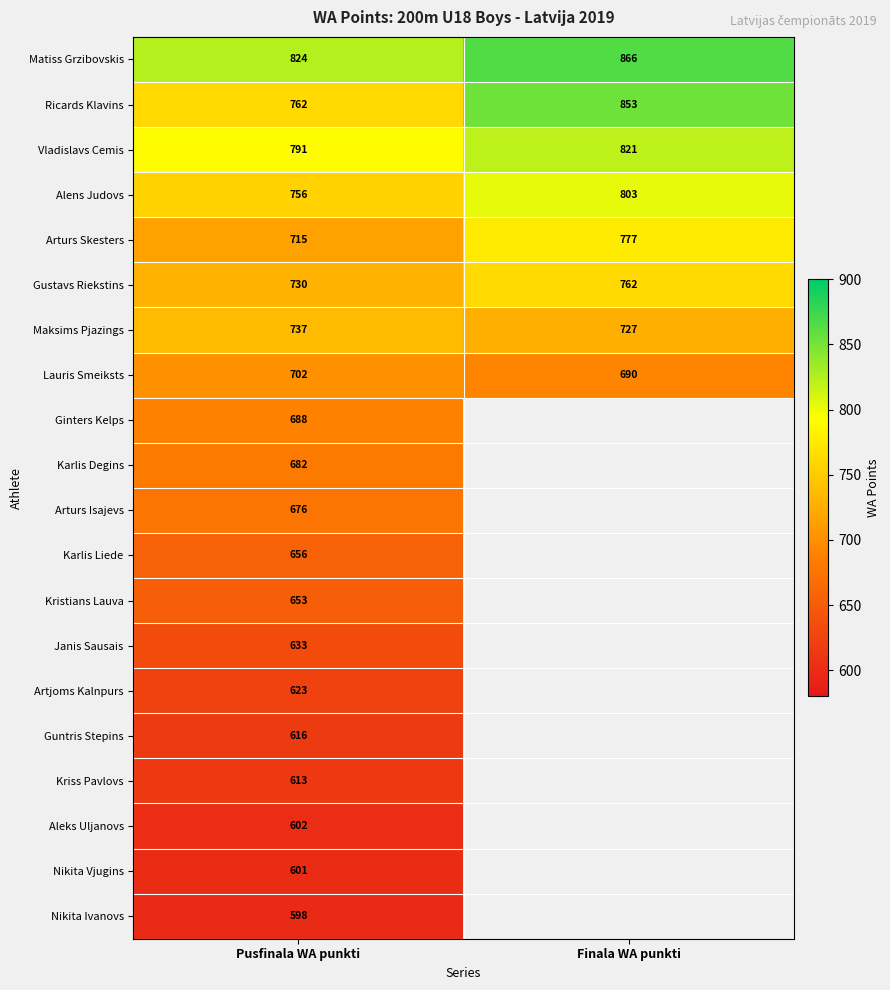

At how many categories does at least one series exceed 659?

2